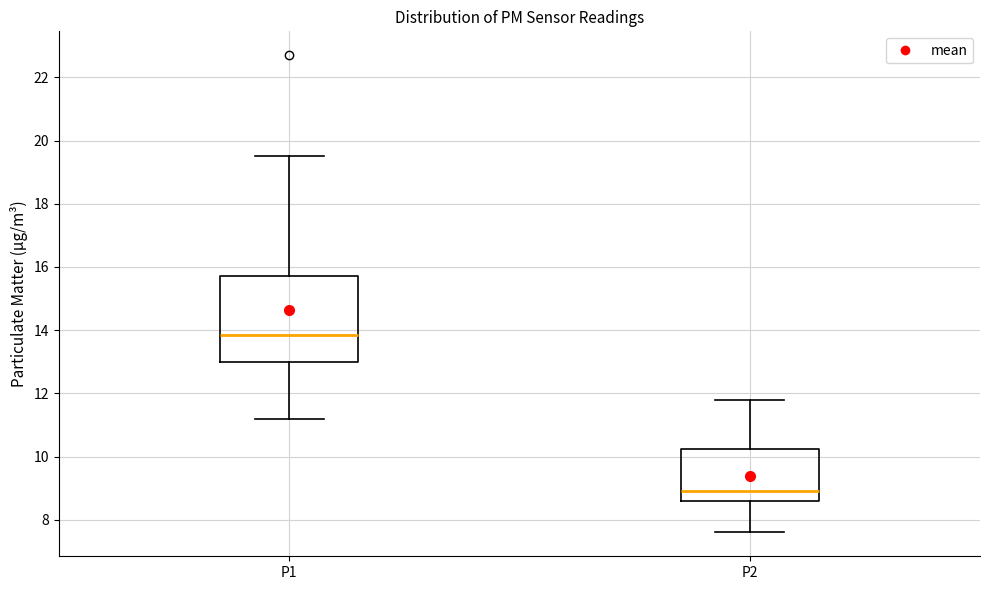

Reading left to right, transcribe this box plot: for each box, give where its median line is, the range the box spans, and where its two whiskers end, as read against the y-axis. The values are not printed on the chart, so give them approximately, as read against the axis.

P1: median 13.8, box 13.0 to 15.8, whiskers 11.2 to 19.6
P2: median 9.0, box 8.6 to 10.2, whiskers 7.6 to 11.8